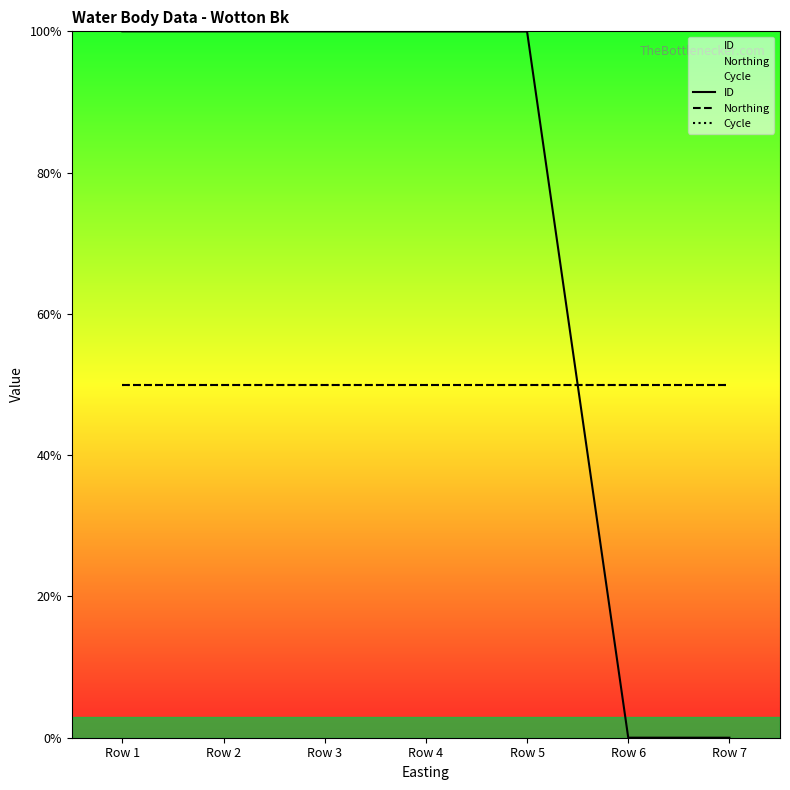

At which label is Cycle closest to 0?

Row 1